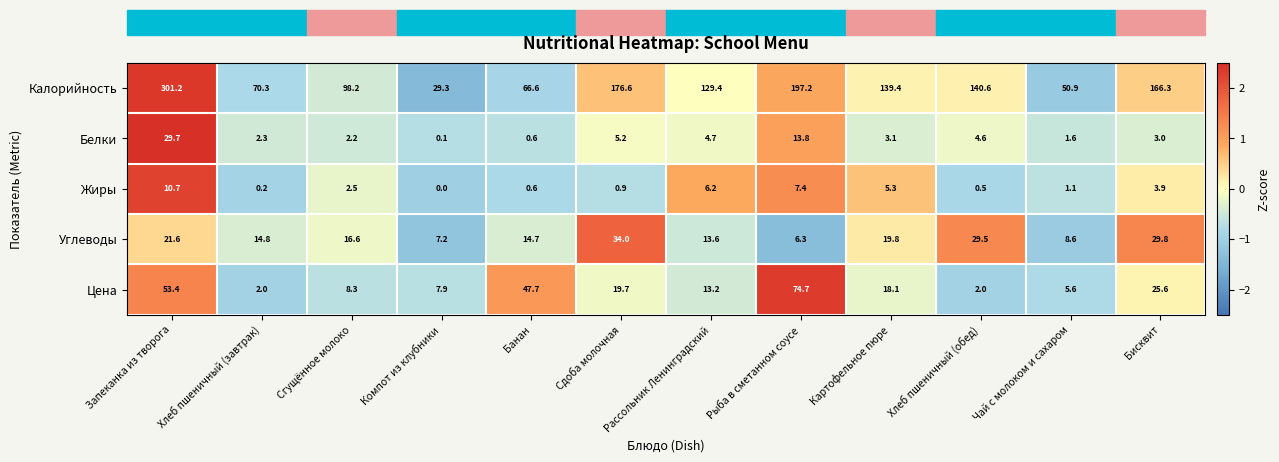

At which label is Калорийность closest to 165?

Бисквит